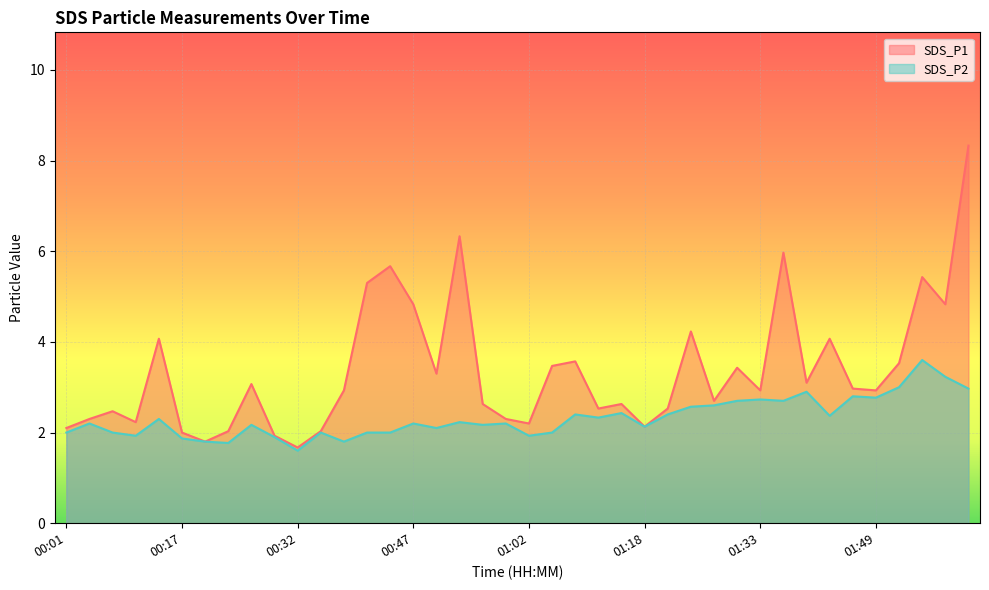

What is the sum of the SDS_P2 values at 00:44 and 00:14?

4.3